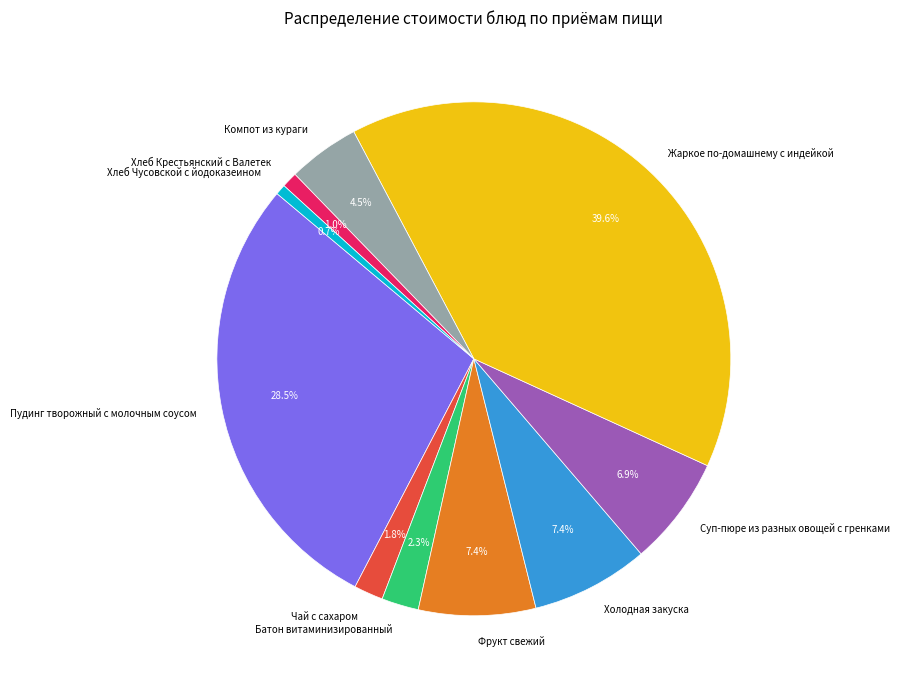

What is the largest slice in the pie chart?

Жаркое по-домашнему с индейкой